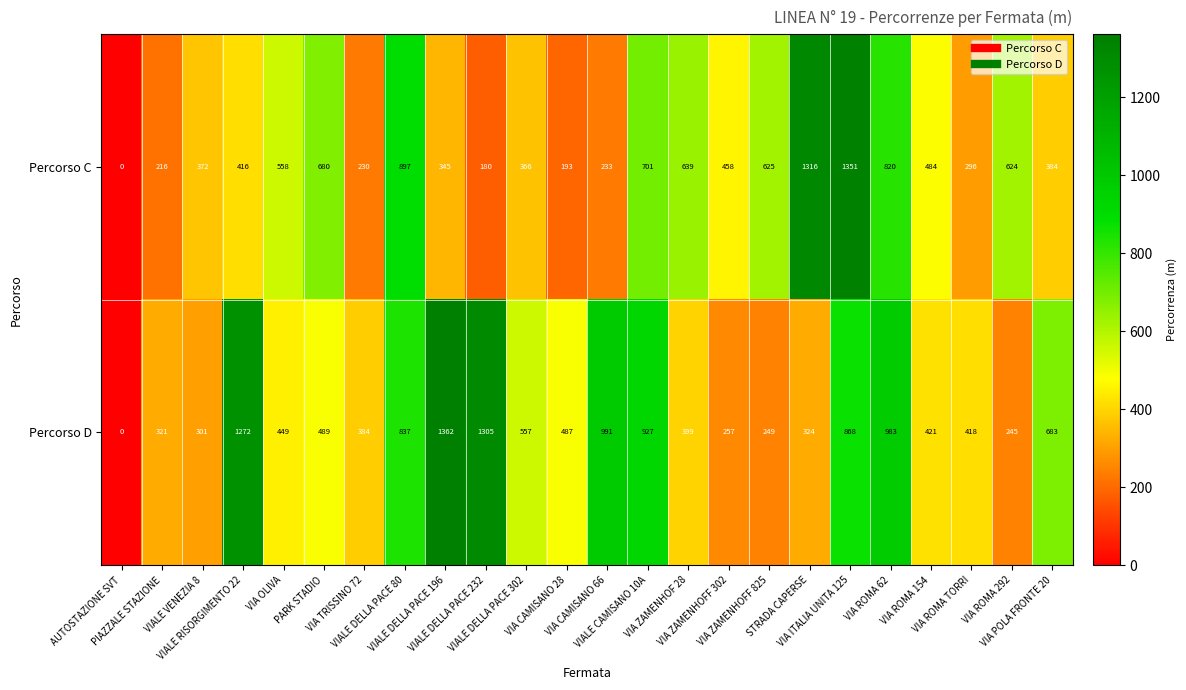

Which series has the largest total across all categories?

Percorso D